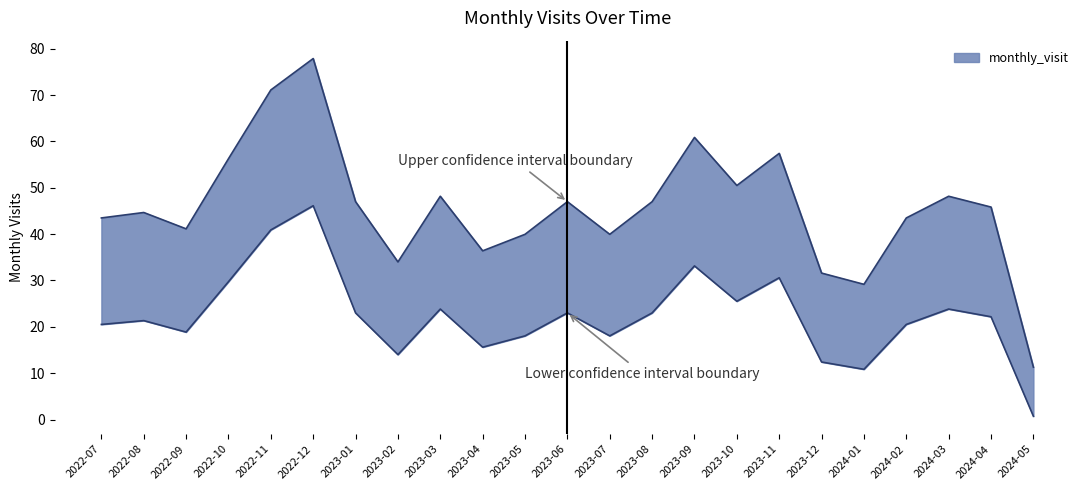

What is the label of the 15th point from the left?

2023-09